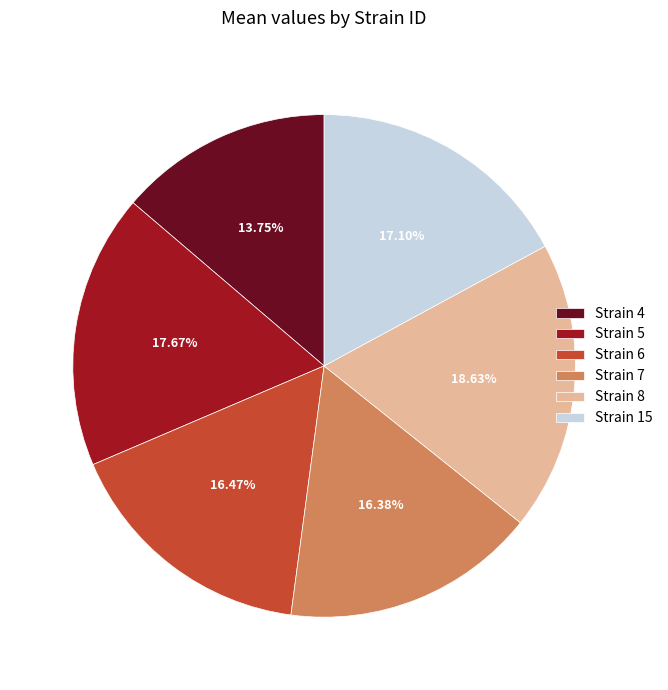

Does any single category account for the majority?

No